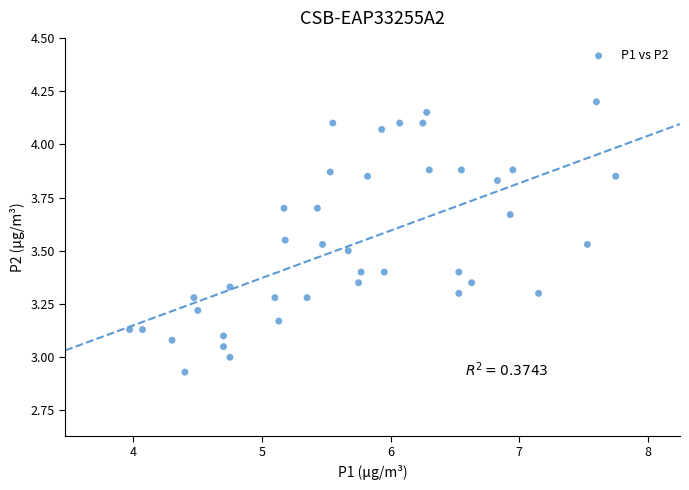

What is the range of Y values (max minus min)?

1.3